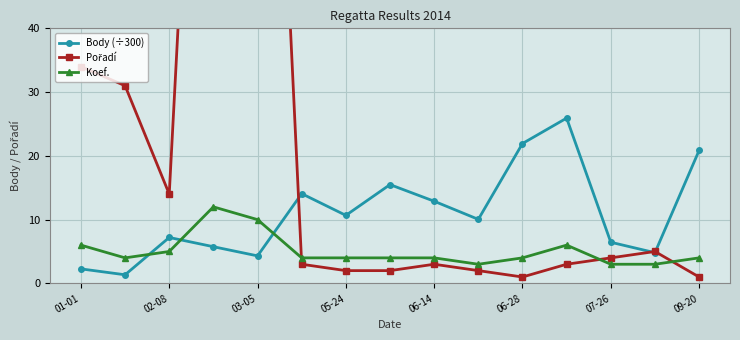

What is the value of the Body (÷300) point at the 8th from the left?

15.5